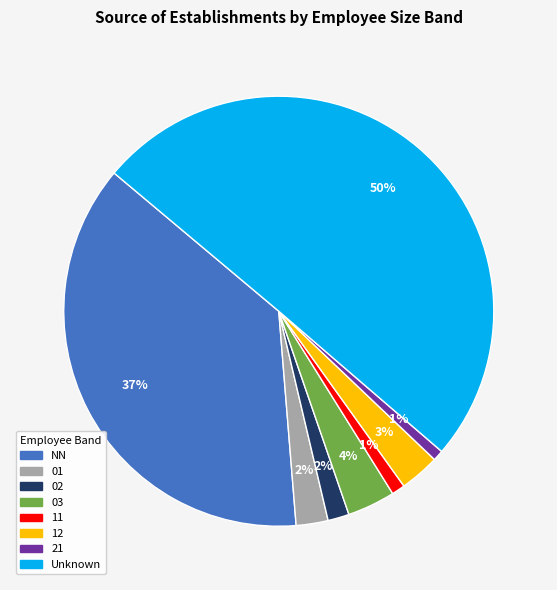

What percentage is the 21 slice, to the nearest percent?

1%